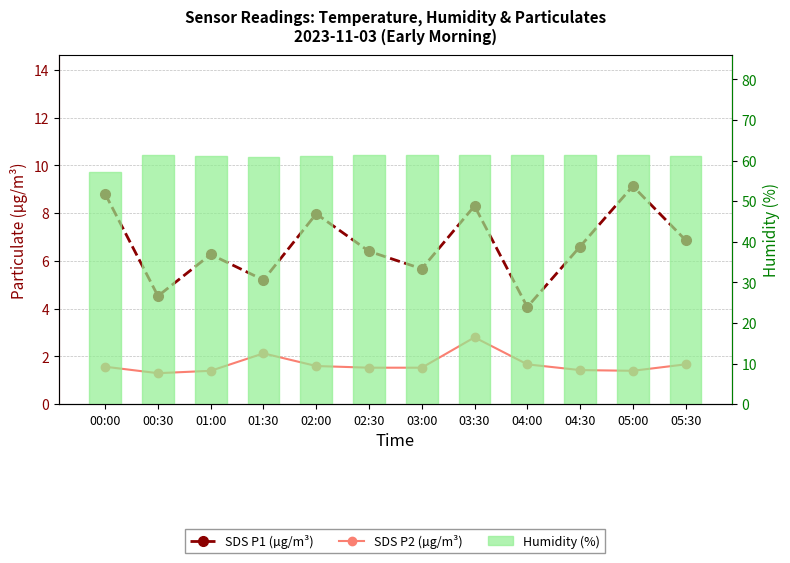

At which category is the sum across all series the highest?

03:30